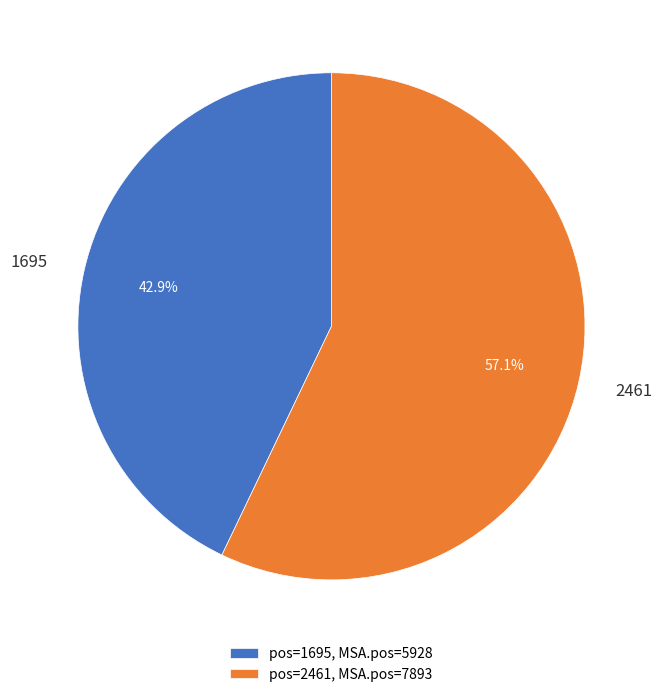

What percentage is the 2461 slice, to the nearest percent?

57%